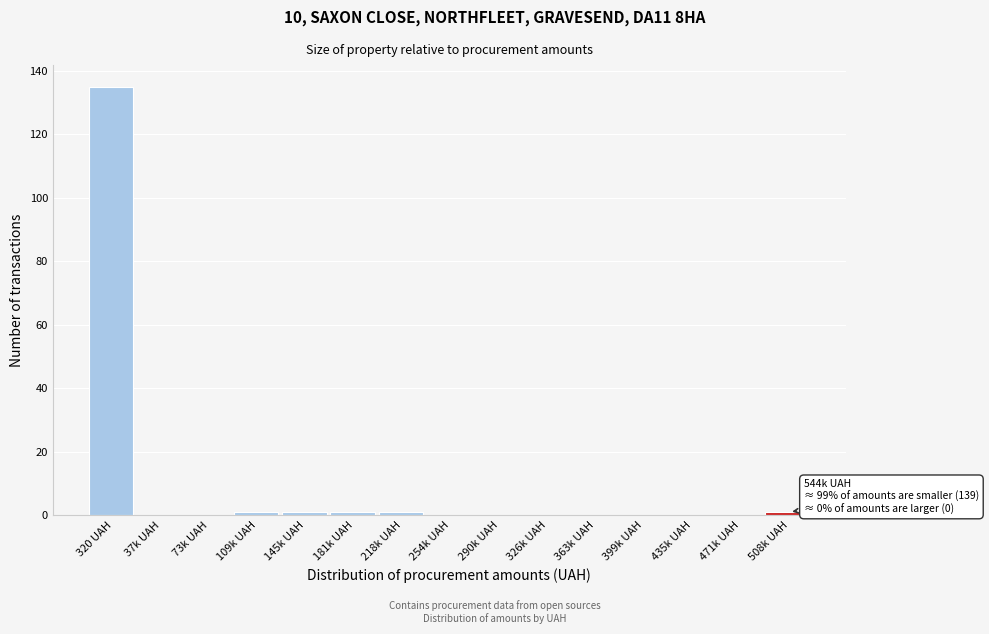

Reading left to right, extract all data points from this chart.

320 UAH=135	37k UAH=0	73k UAH=0	109k UAH=1	145k UAH=1	181k UAH=1	218k UAH=1	254k UAH=0	290k UAH=0	326k UAH=0	363k UAH=0	399k UAH=0	435k UAH=0	471k UAH=0	508k UAH=1